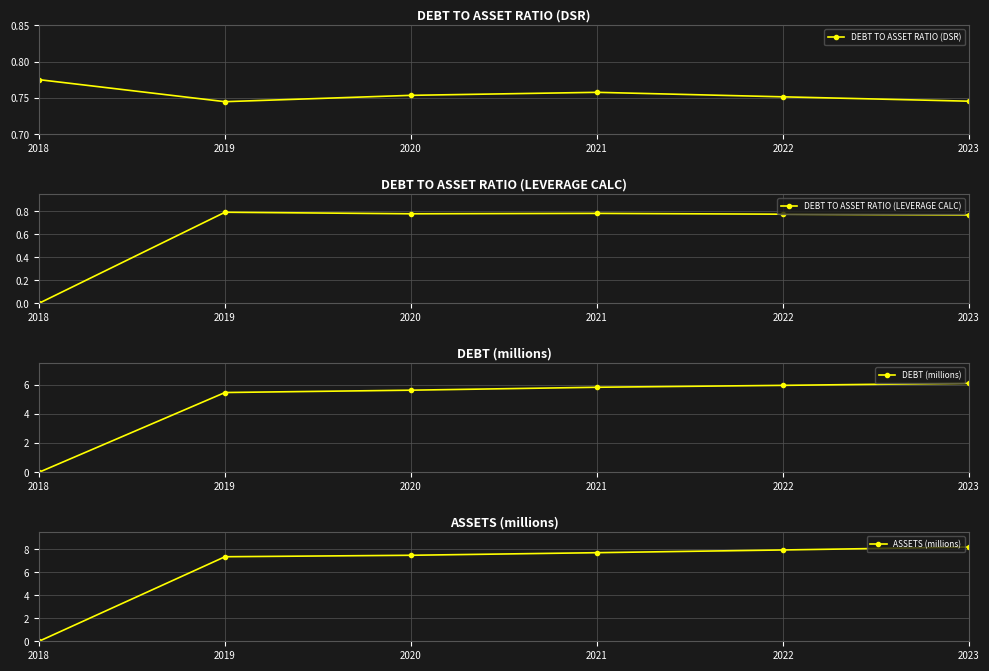

The DEBT TO ASSET RATIO (LEVERAGE CALC) series shows 0.2 at 2019. True or false?

False